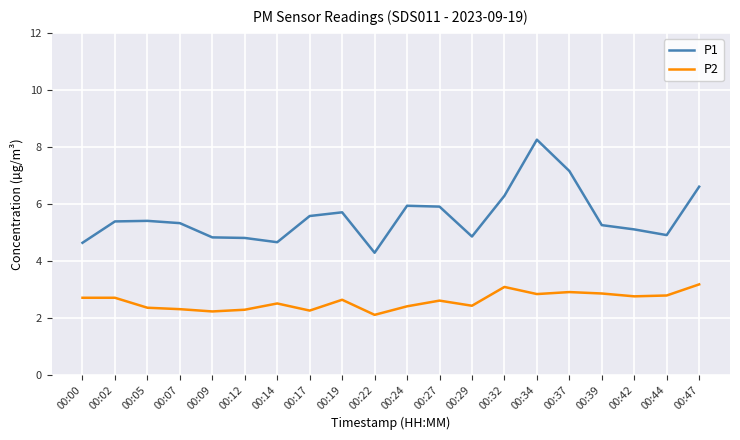

What are all the series names shown in the legend?

P1, P2